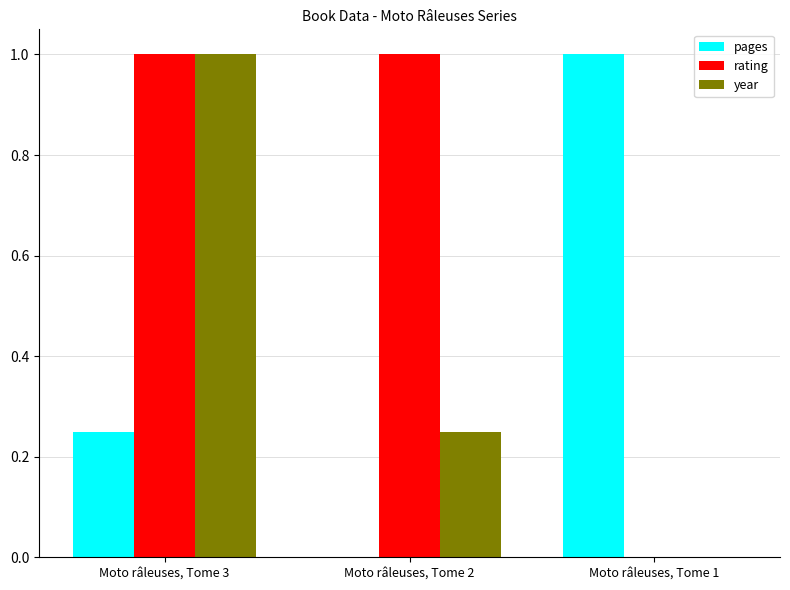

True or false: pages has a value of 1.0 at Moto râleuses, Tome 1.

True